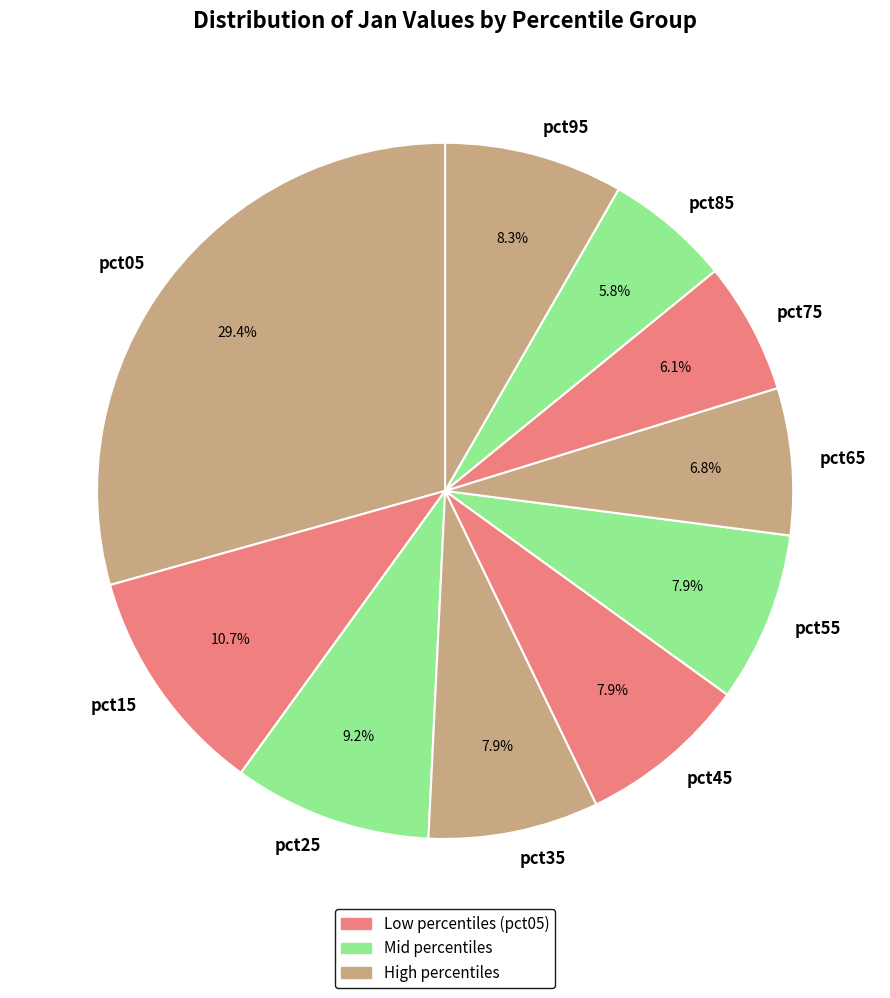

Count the number of slices in the pie.

10